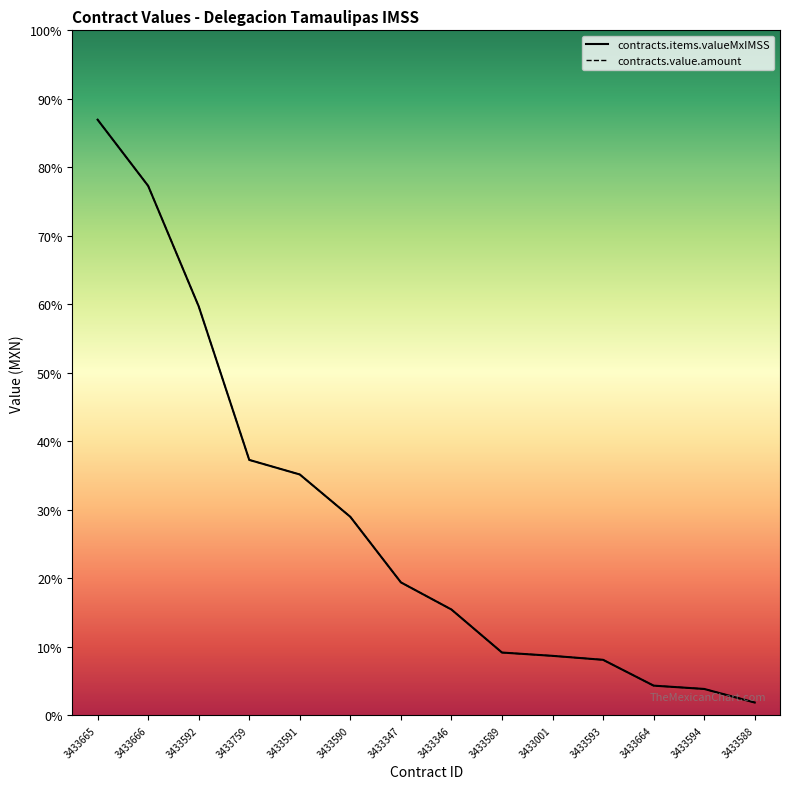

True or false: contracts.items.valueMxIMSS has more than 1 interior local peaks.

False